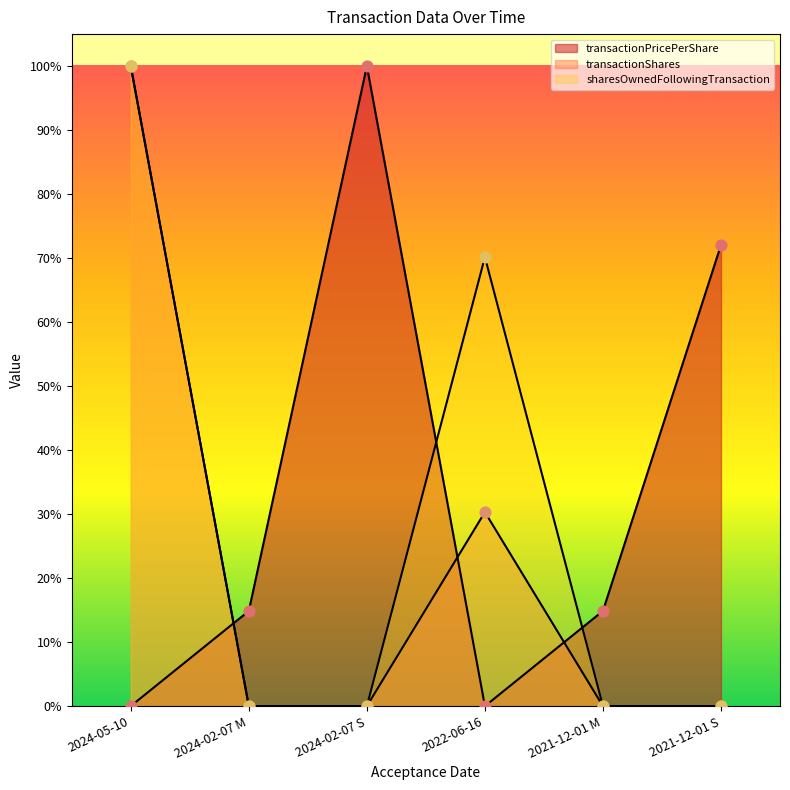

Which series has the widest spread of Y values?

transactionPricePerShare